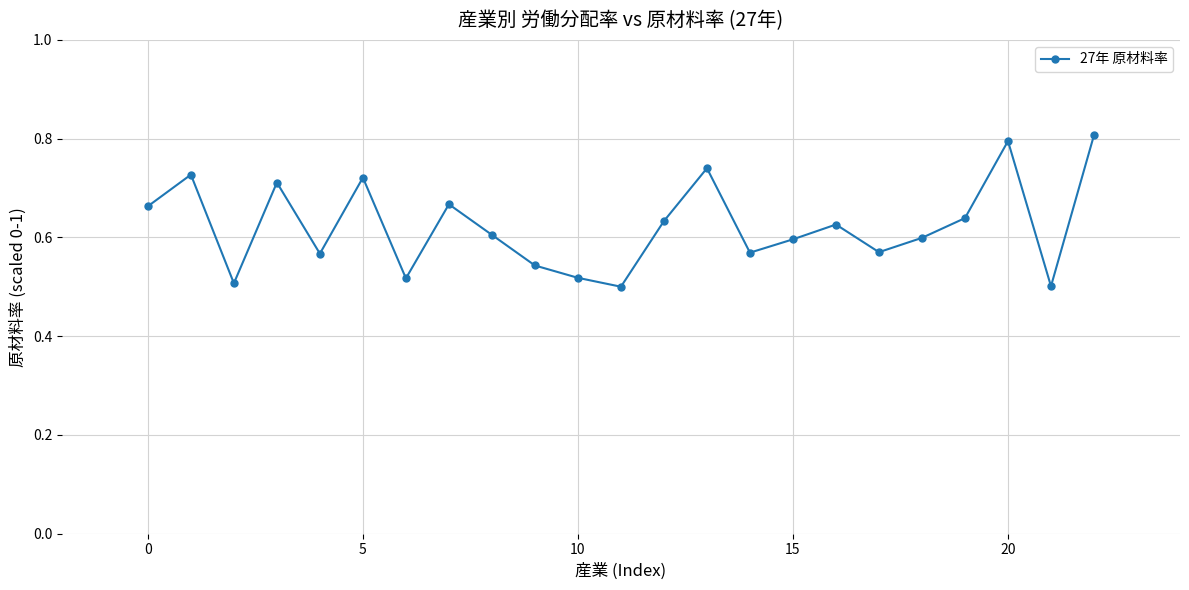

What is the difference between the second highest and minimum values?

0.3